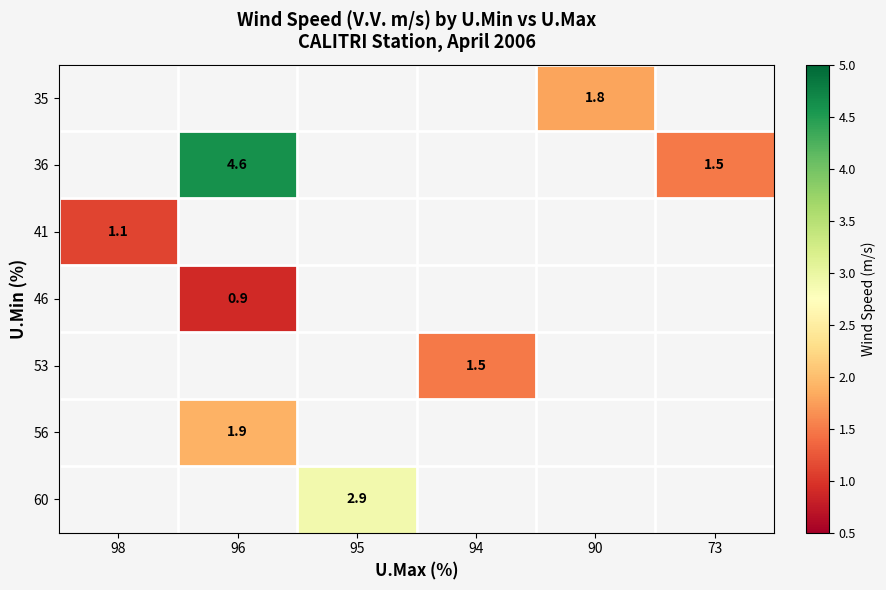

Is the value of 60 at 95 greater than the value of 41 at 98?

Yes